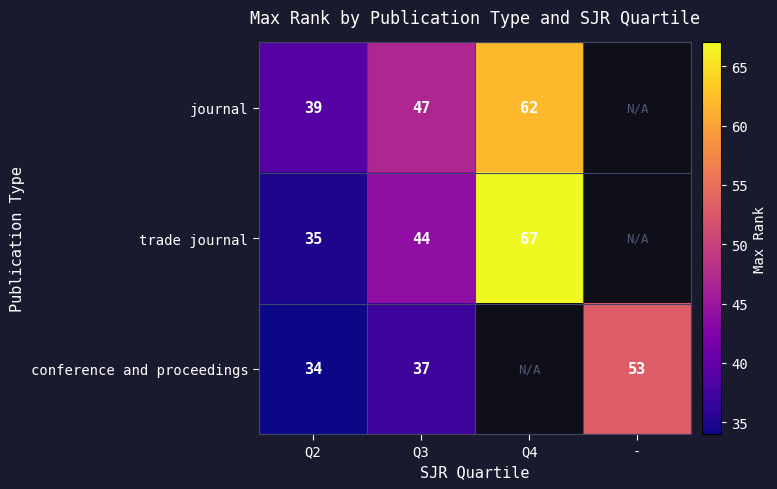

Between Q4 and Q3, which is larger?

Q4